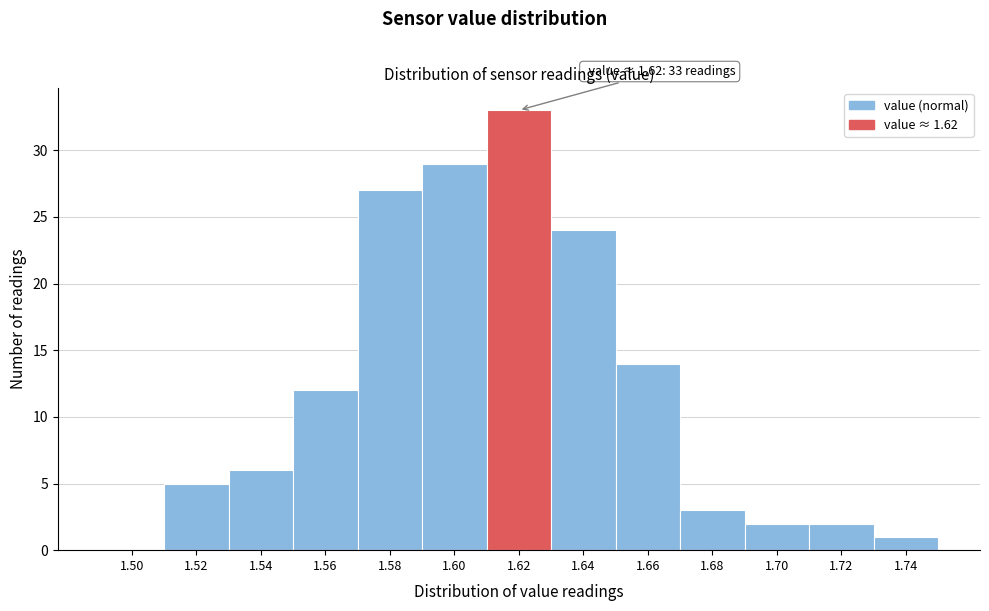

Reading left to right, what are all the values shown in this chart?

1.50=0	1.52=5	1.54=6	1.56=12	1.58=27	1.60=29	1.62=33	1.64=24	1.66=14	1.68=3	1.70=2	1.72=2	1.74=1